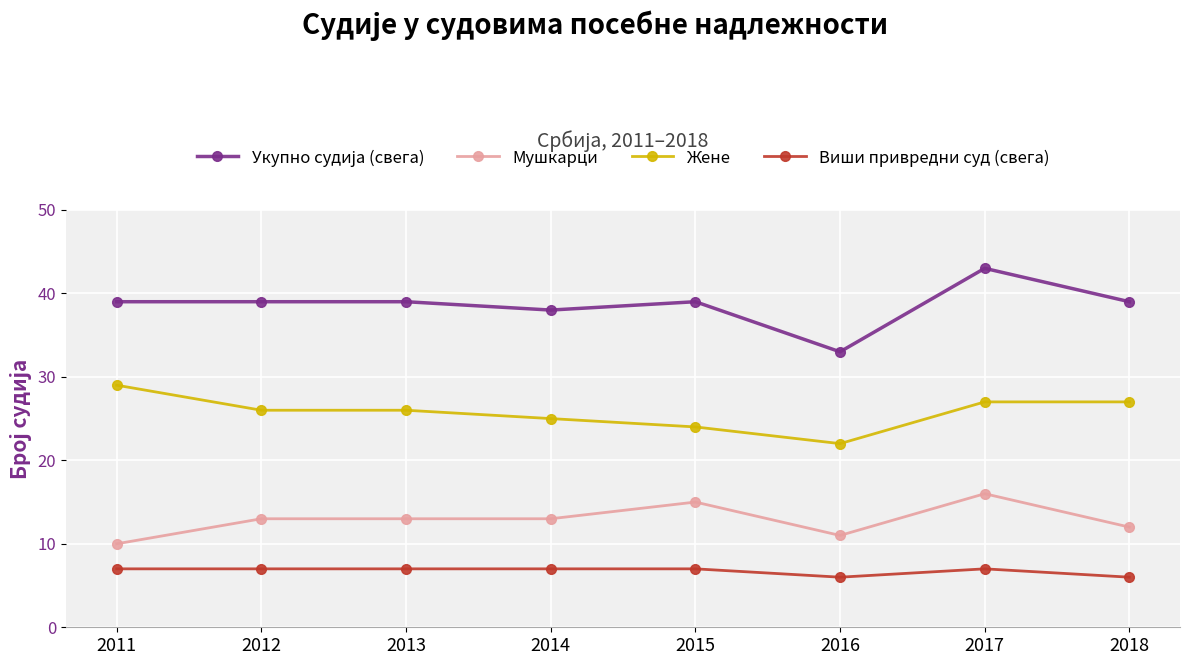

What is the average value of the Жене series?

26